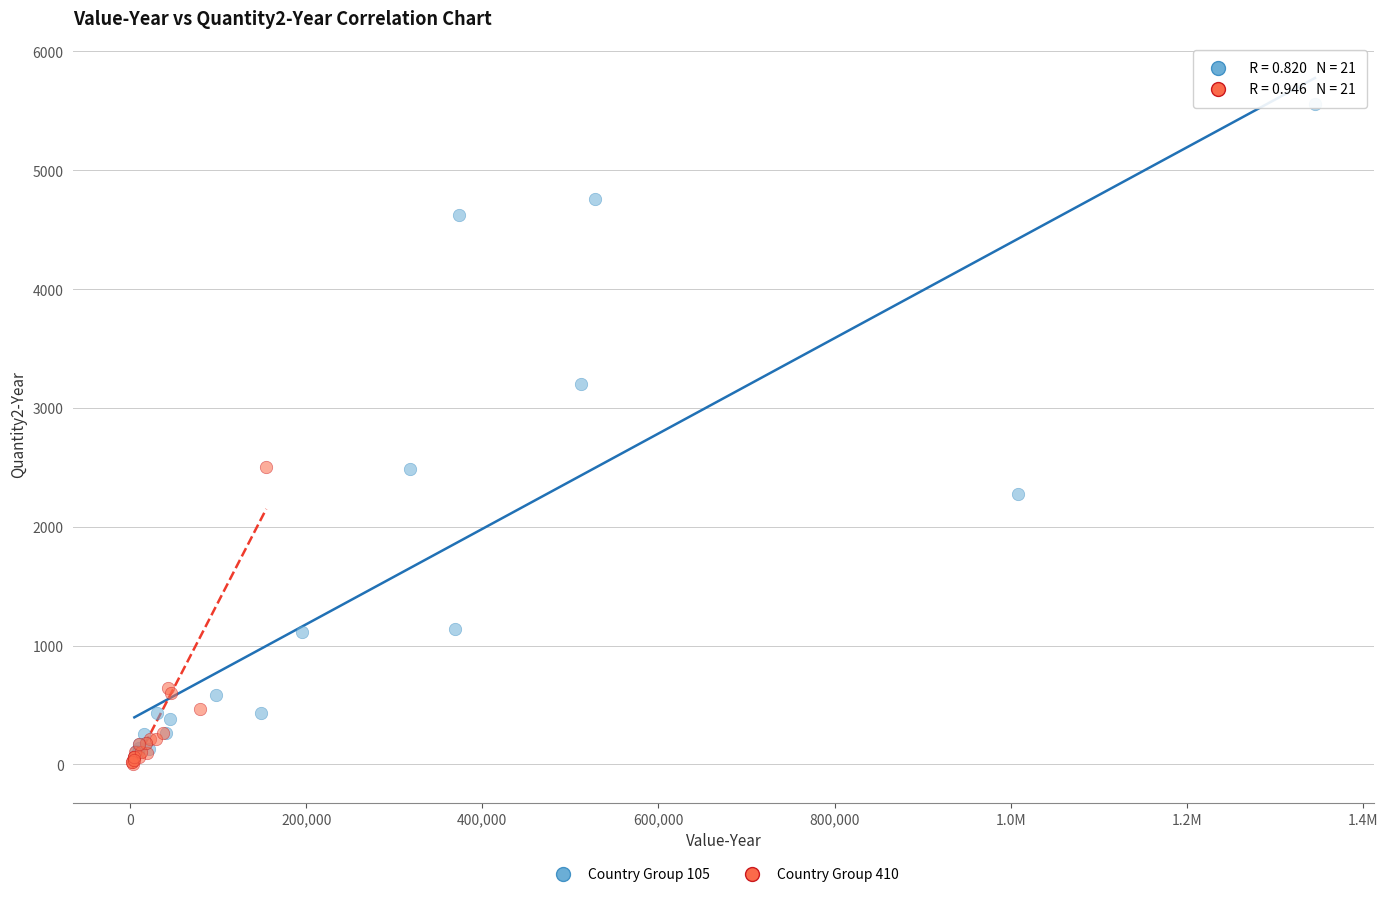

Which series has the largest Y range (max minus min)?

Country Group 105